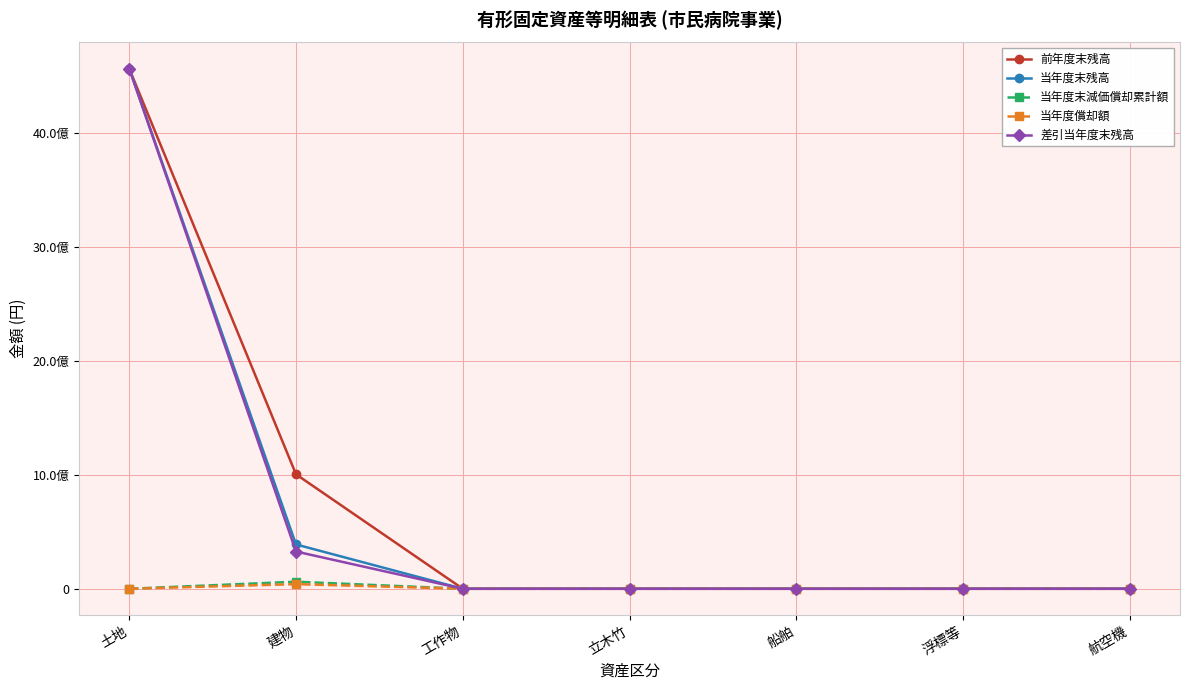

Does the chart have visible grid lines?

Yes